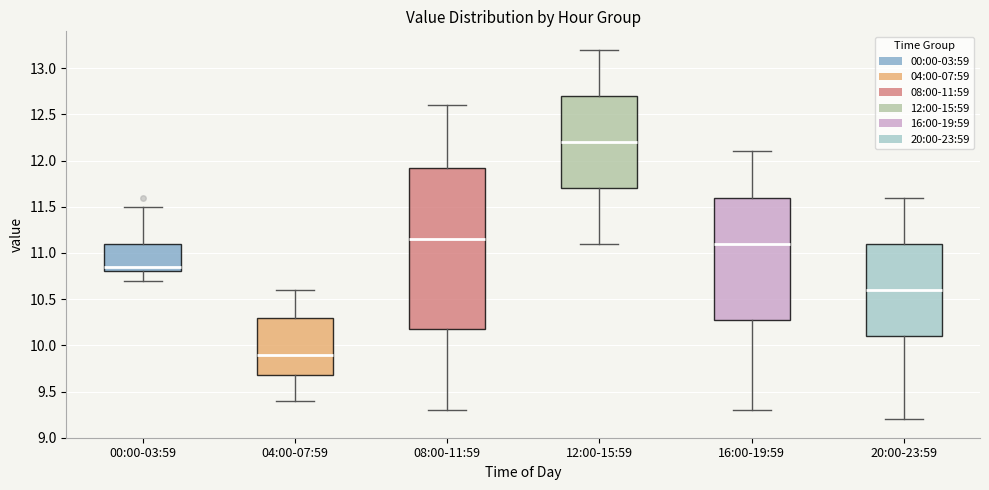

Where does the upper whisker of the box for 12:00-15:59 end on the y-axis? The values are not printed on the chart, so give them approximately, as read against the axis.

13.20